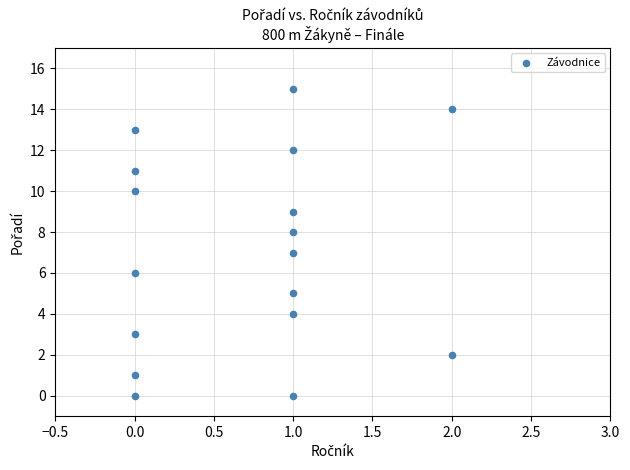

List the coordinates of all points as (X, Y) pairs, reading left to right.

(0, 1)  (0, 3)  (0, 6)  (0, 10)  (0, 11)  (0, 13)  (0, 0)  (1, 4)  (1, 5)  (1, 7)  (1, 8)  (1, 9)  (1, 12)  (1, 15)  (1, 0)  (2, 2)  (2, 14)